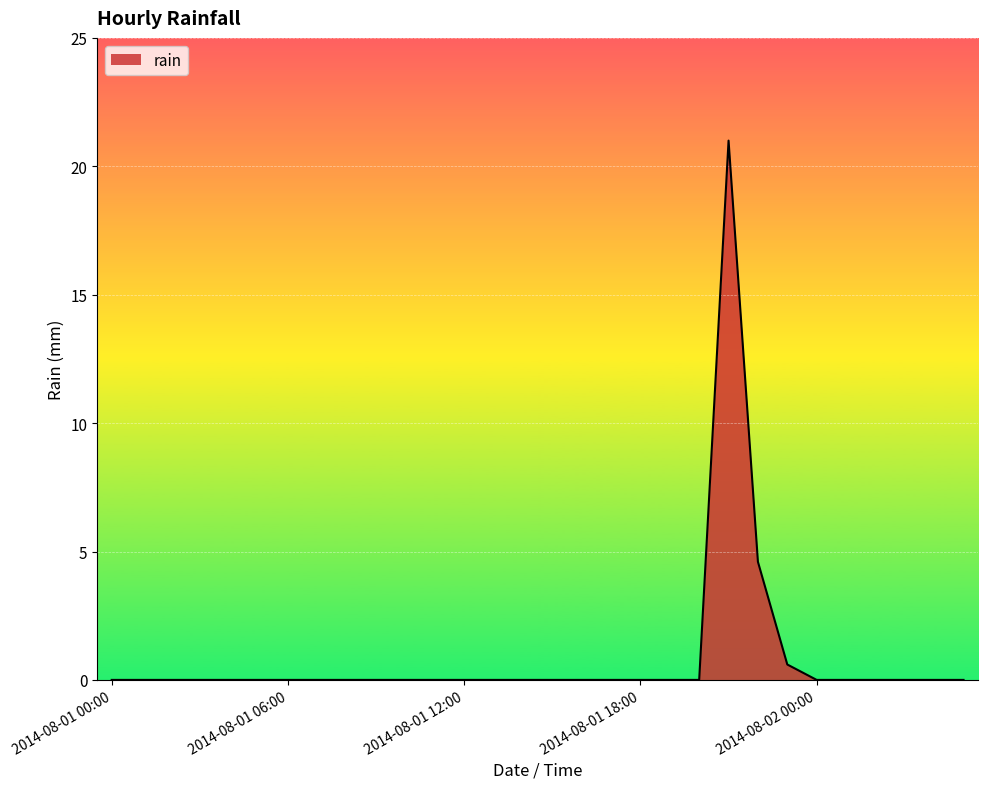

What is the maximum value shown in the chart?

21.0